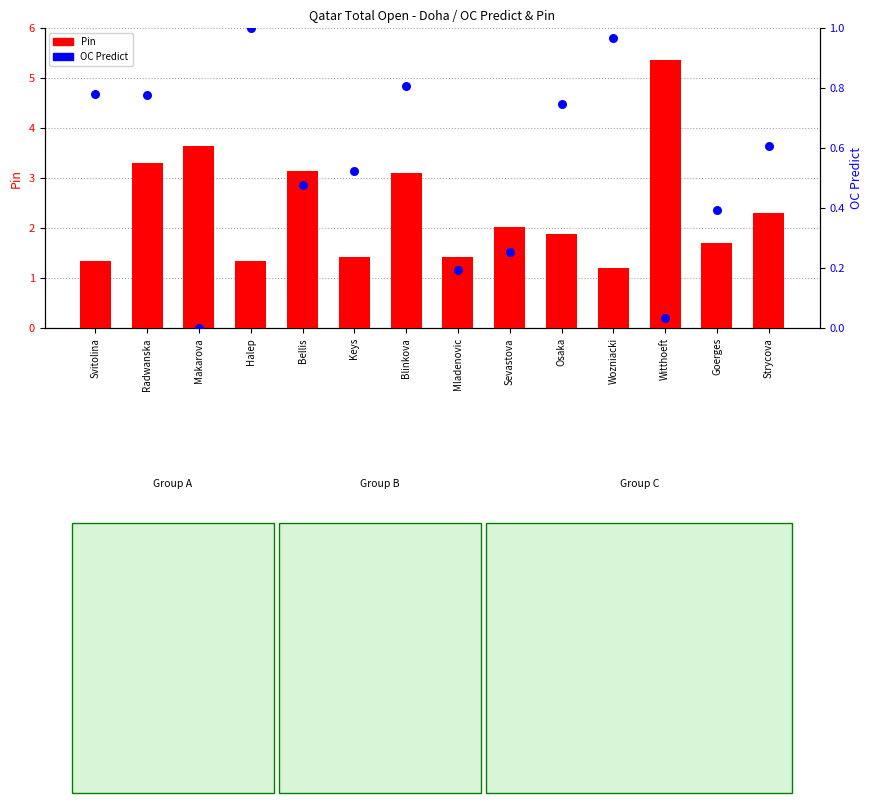

Is the value of Pin (count) at Blinkova greater than the value of OC Predict (percentile) at Witthoeft?

Yes